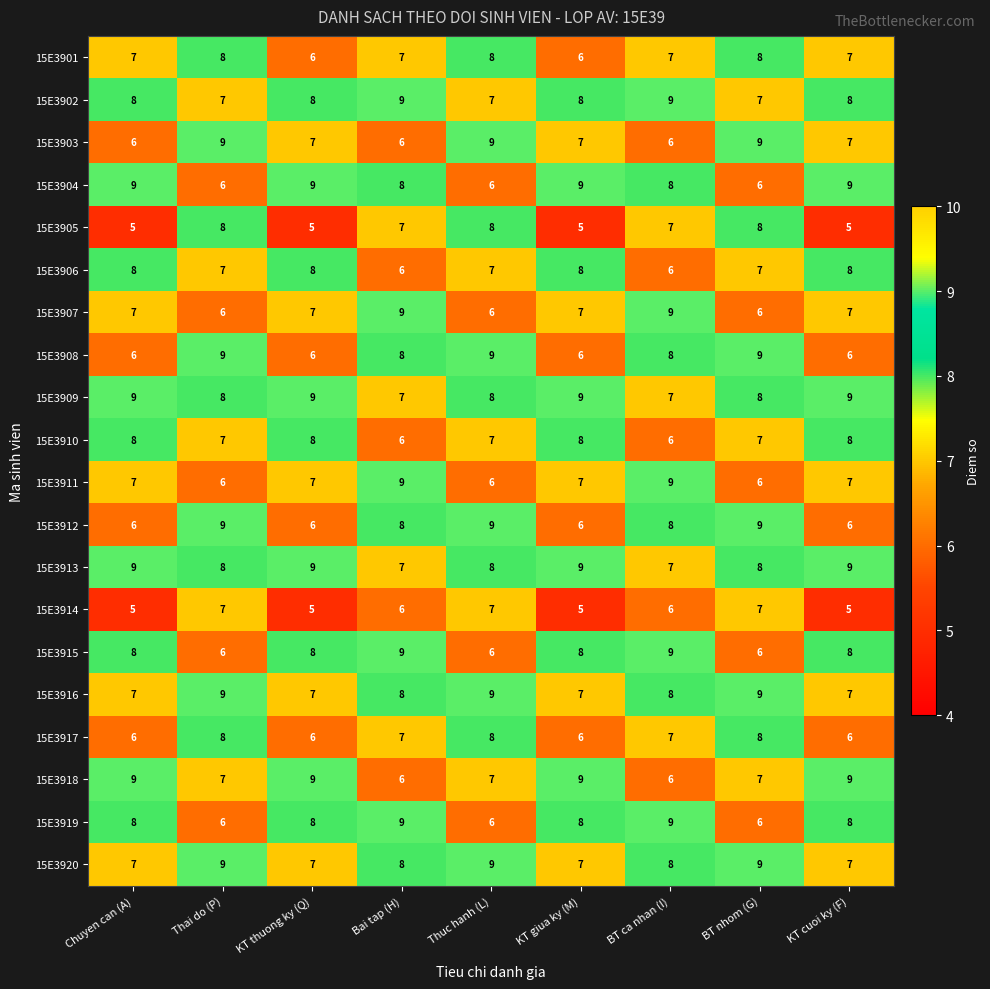

What is the maximum value for 15E3904?

9